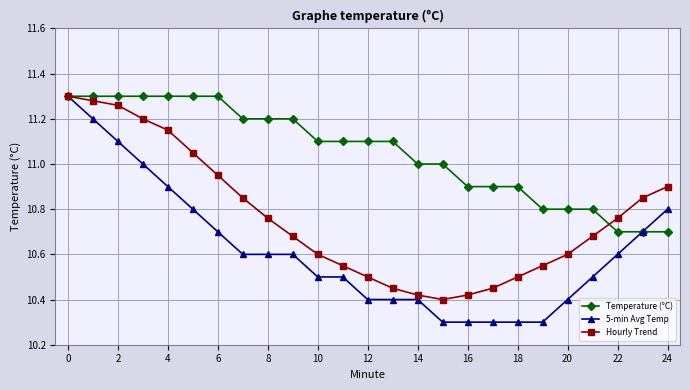

List the series in order of their overall mean, highest first.

Temperature (°C), Hourly Trend, 5-min Avg Temp